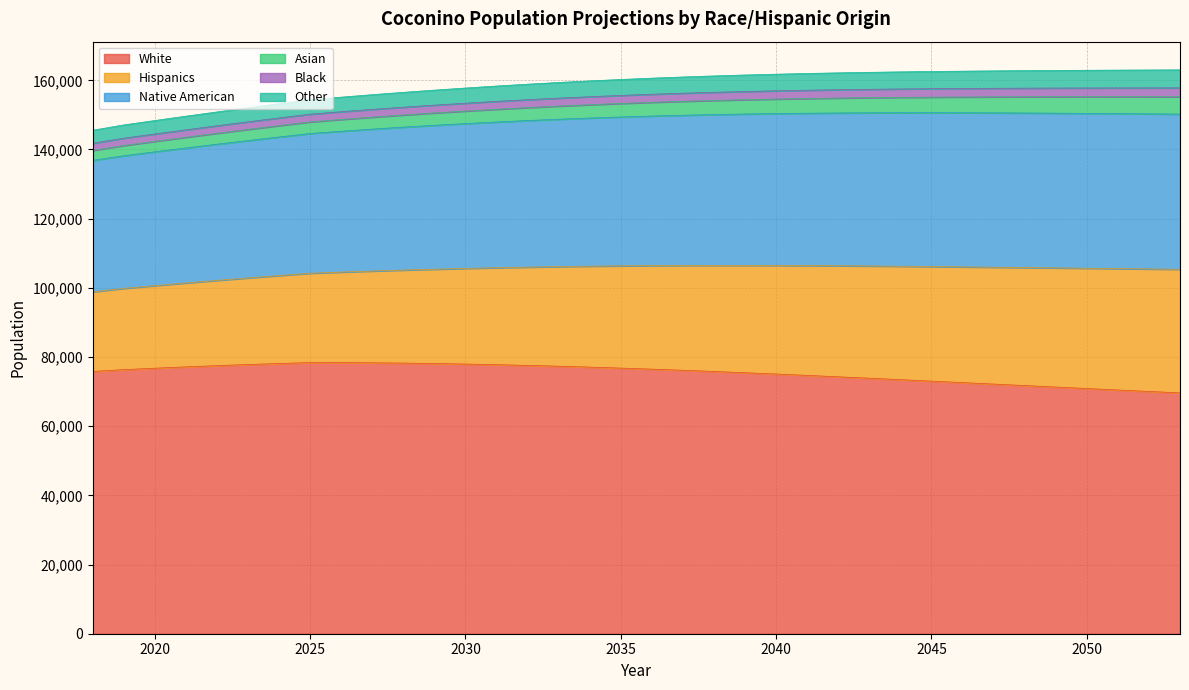

What is the spread (max minus min) of values at 2048?

69252.8